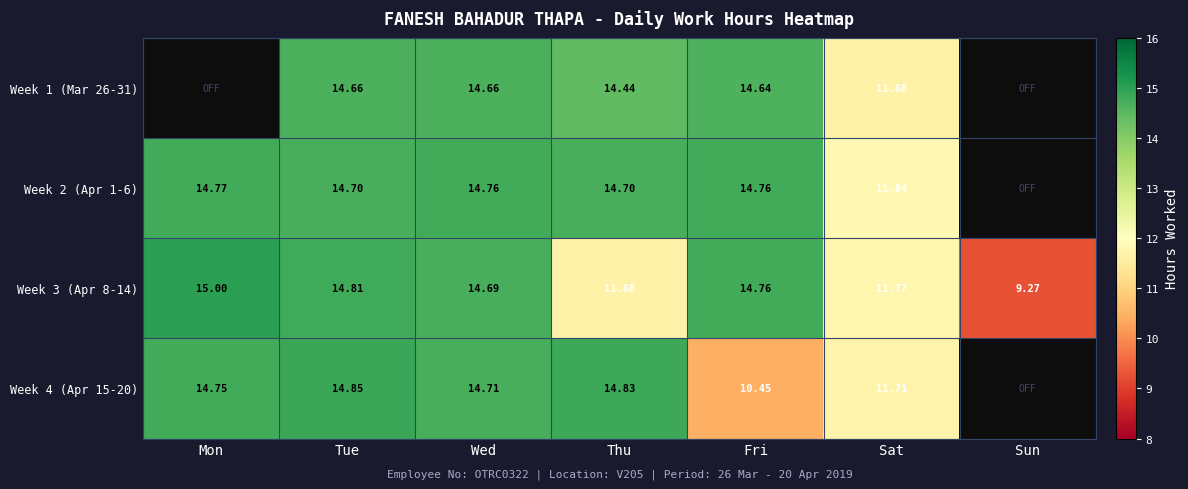

Which has a higher value, Sat or Mon?

Mon